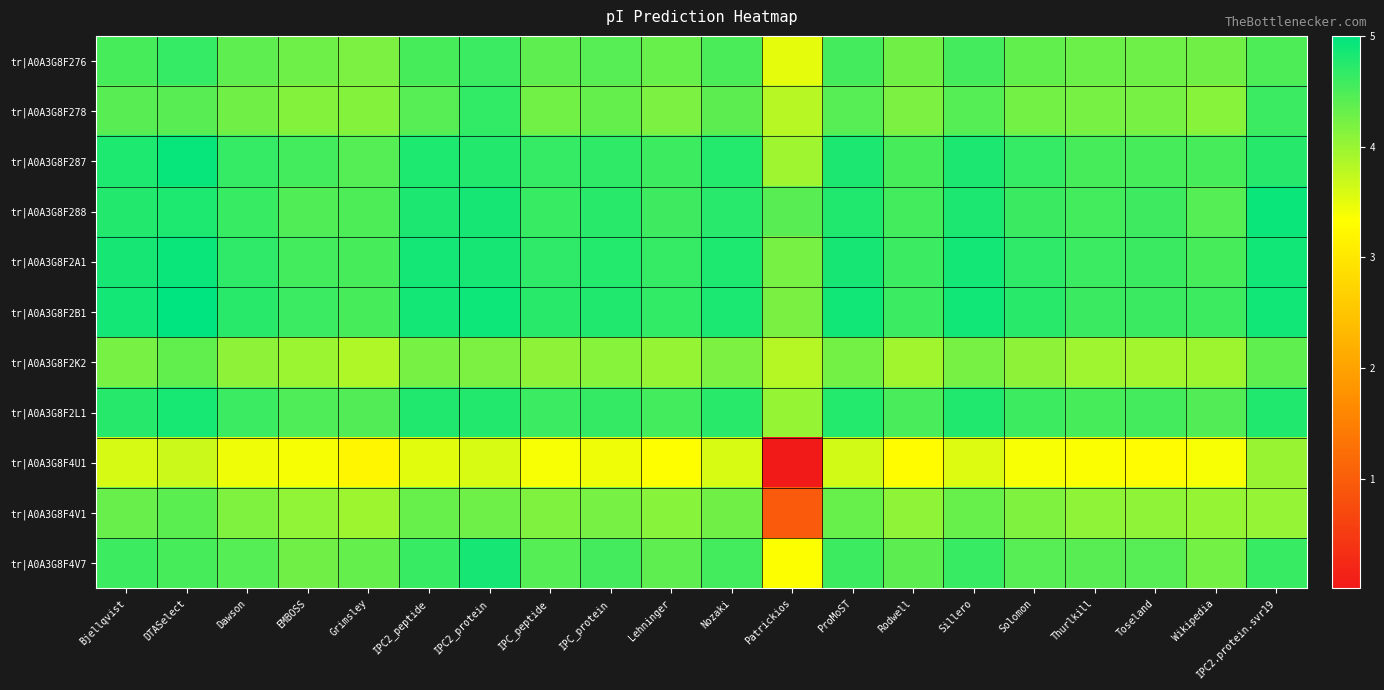

At which category is the sum across all series the highest?

DTASelect